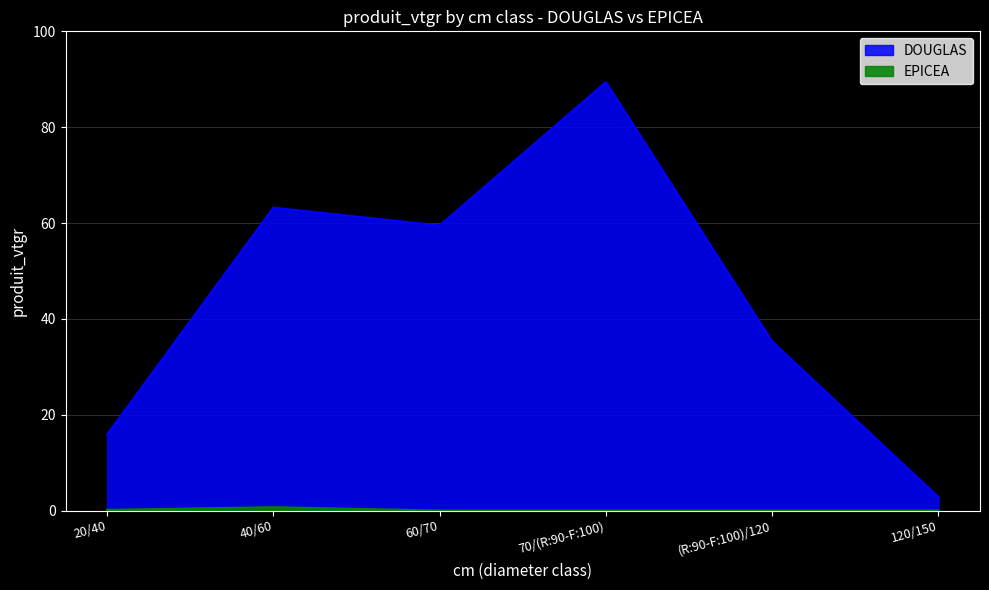

At which category is the sum across all series the highest?

70/(R:90-F:100)